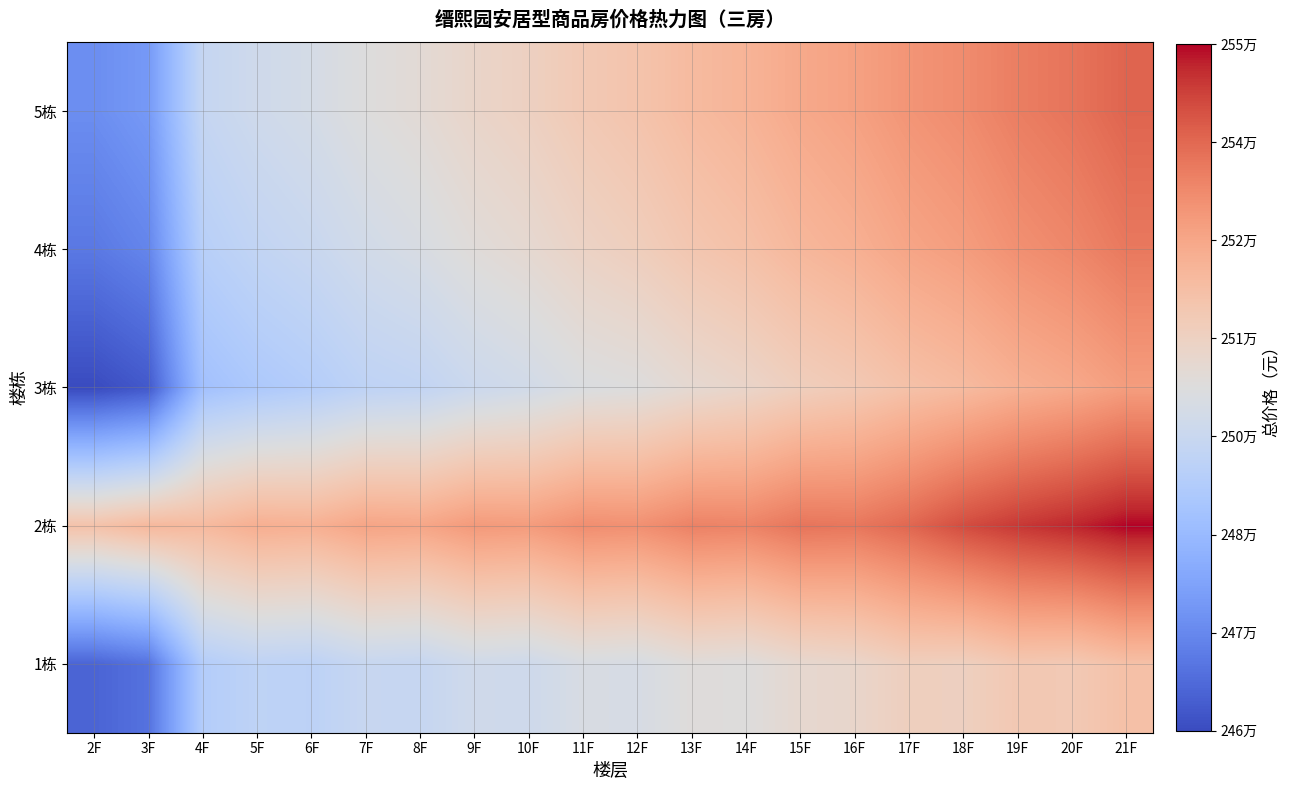

Which series has the widest spread of values?

3栋